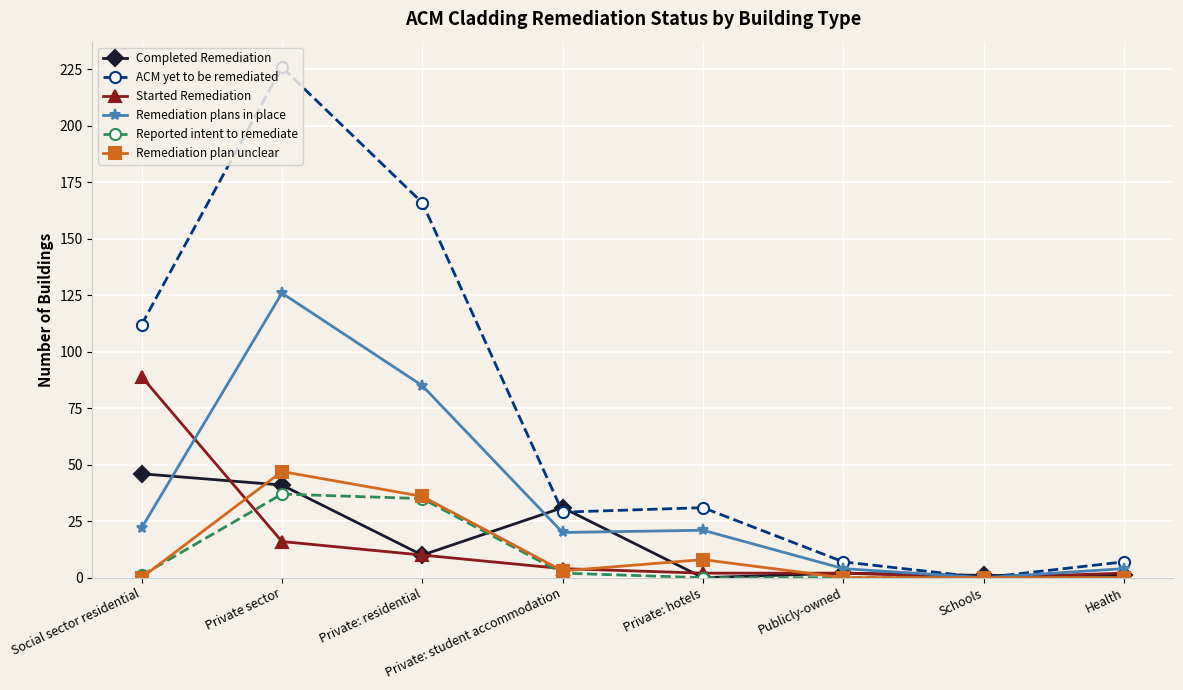

What is the difference between the maximum and minimum values in the Remediation plan unclear series?

47